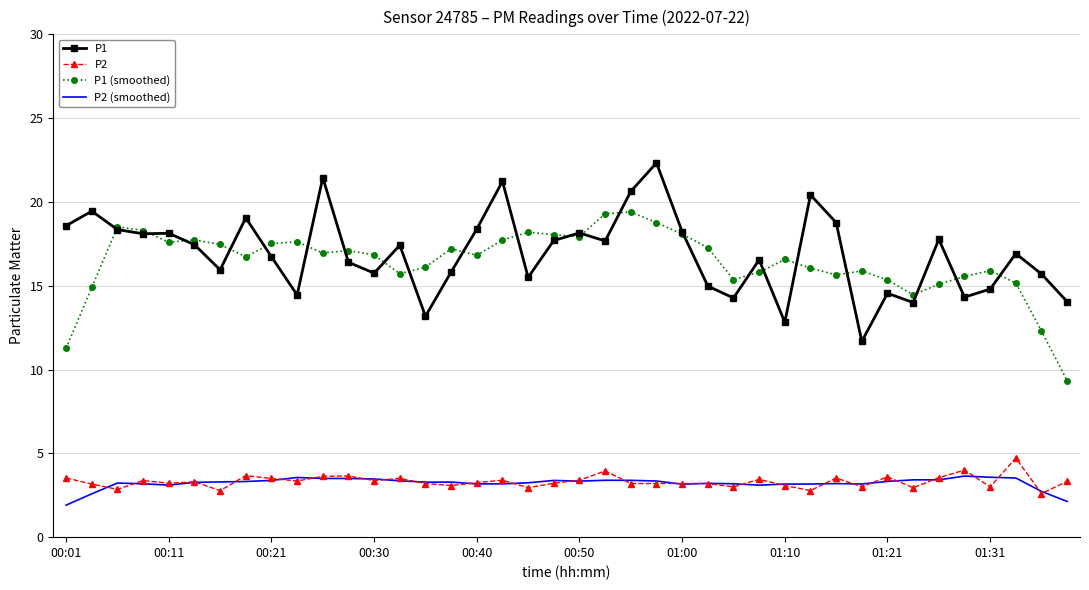

True or false: P1 has more than 1 interior local peaks.

True